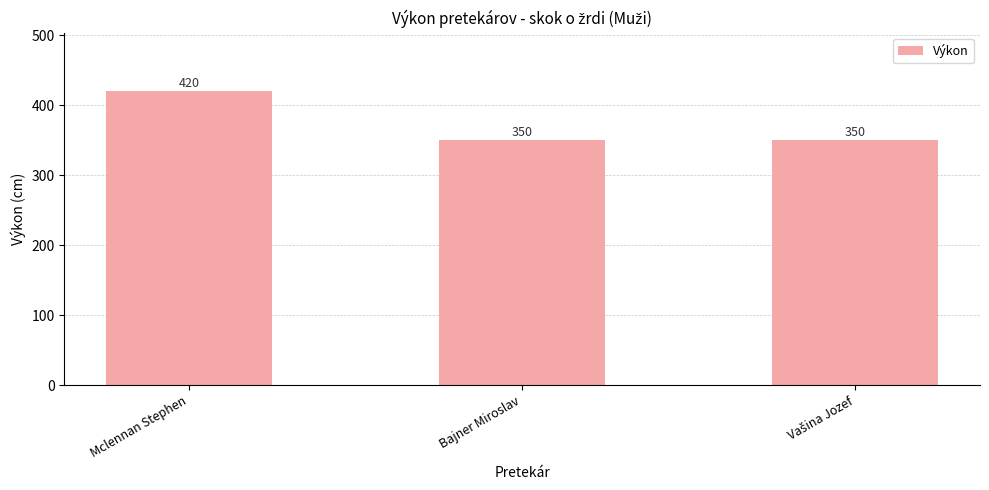

Reading left to right, what are all the values shown in this chart?

420	350	350